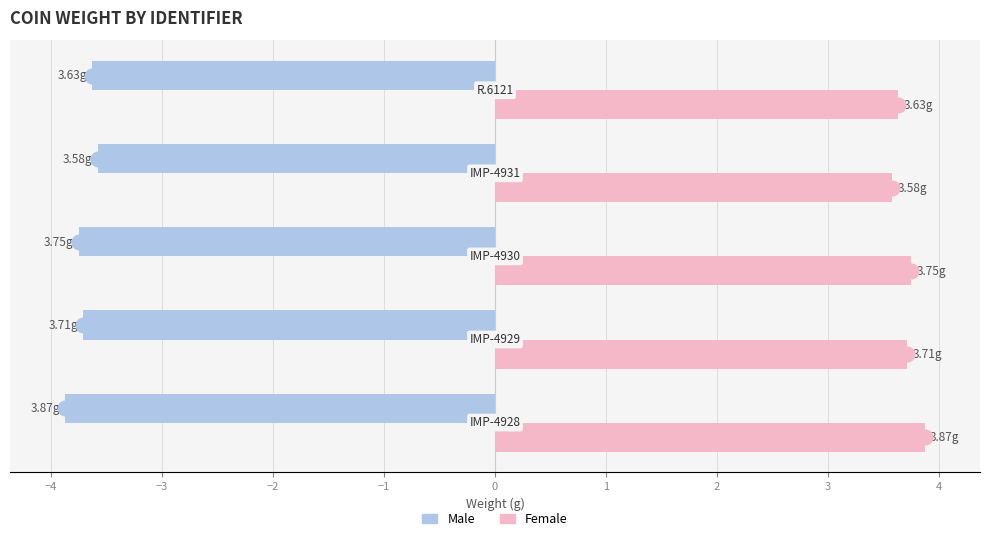

What is the difference between the maximum and minimum values in the Female series?

0.3